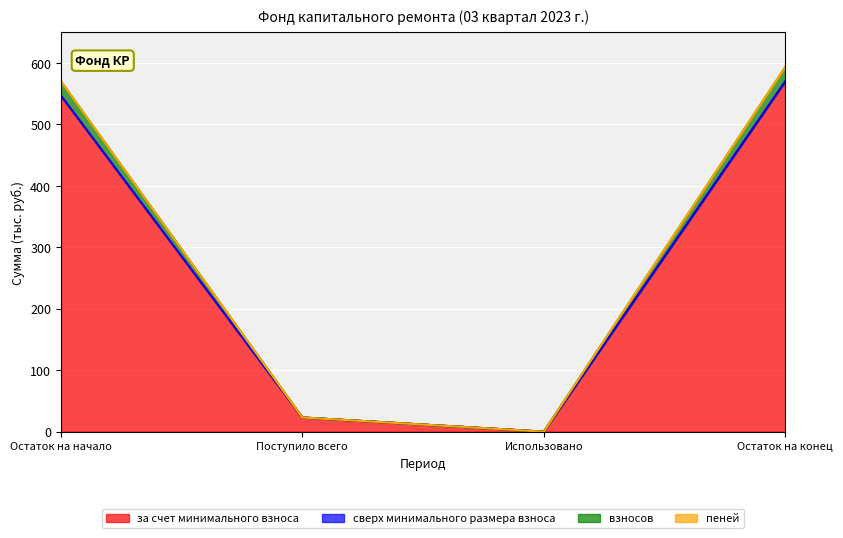

What is the label of the 4th point from the left?

Остаток на конец